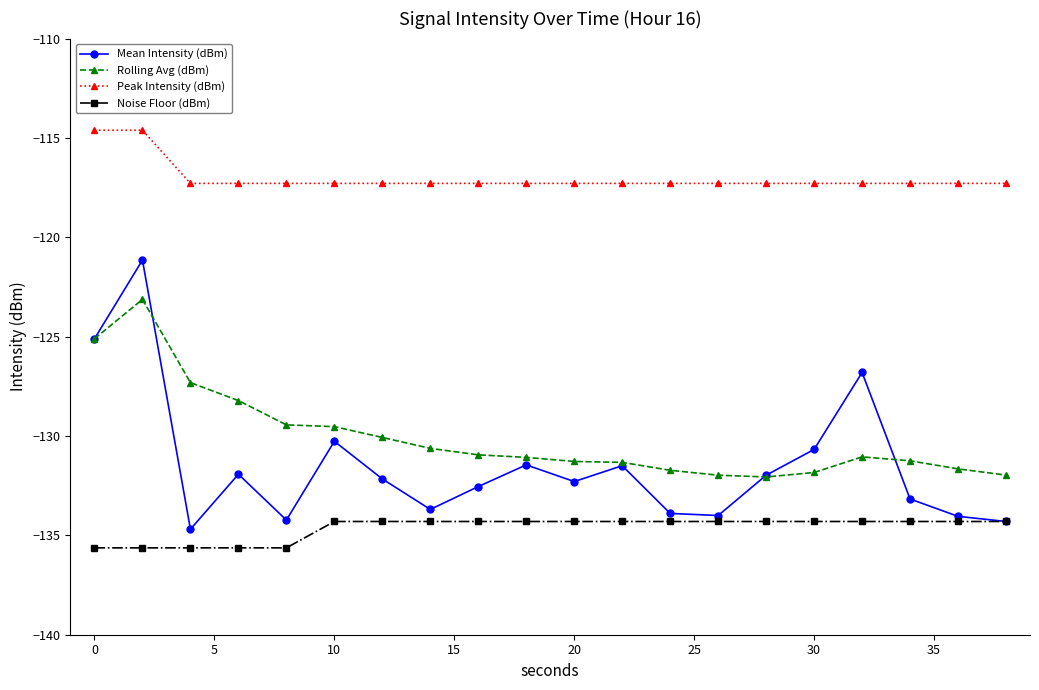

How many lines are shown in the chart?

4